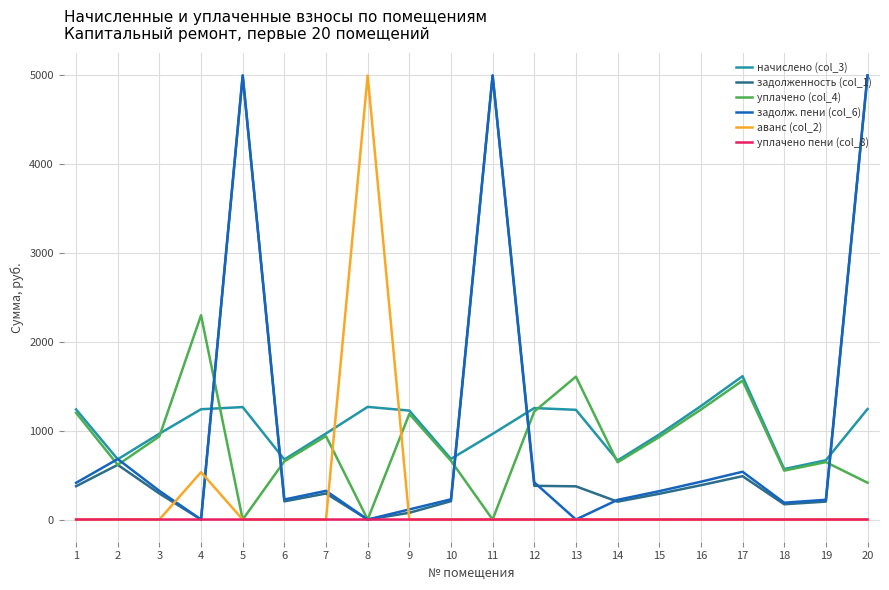

Is the value of задолженность (col_1) at 11 greater than the value of аванс (col_2) at 14?

Yes